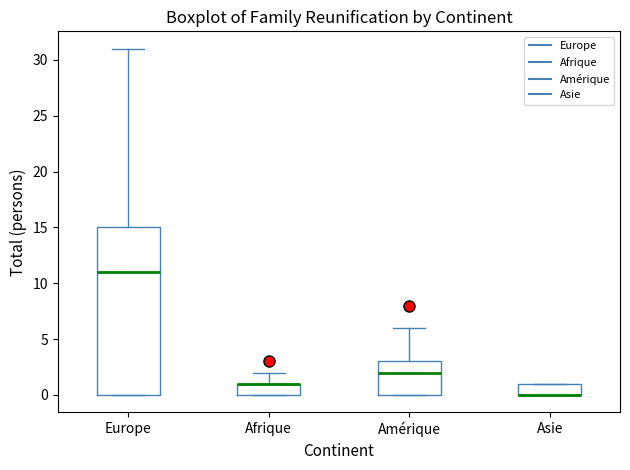

Reading left to right, read every box against the y-axis: the position of its median line, the range the box covers, and the ends of its whiskers. The values are not printed on the chart, so give them approximately, as read against the axis.

Europe: median 11, box 0 to 15, whiskers 0 to 31
Afrique: median 1 (drawn on the box's upper edge), box 0 to 1, whiskers 0 to 2
Amérique: median 2, box 0 to 3, whiskers 0 to 6
Asie: median 0 (drawn on the box's lower edge), box 0 to 1, whiskers 0 to 1